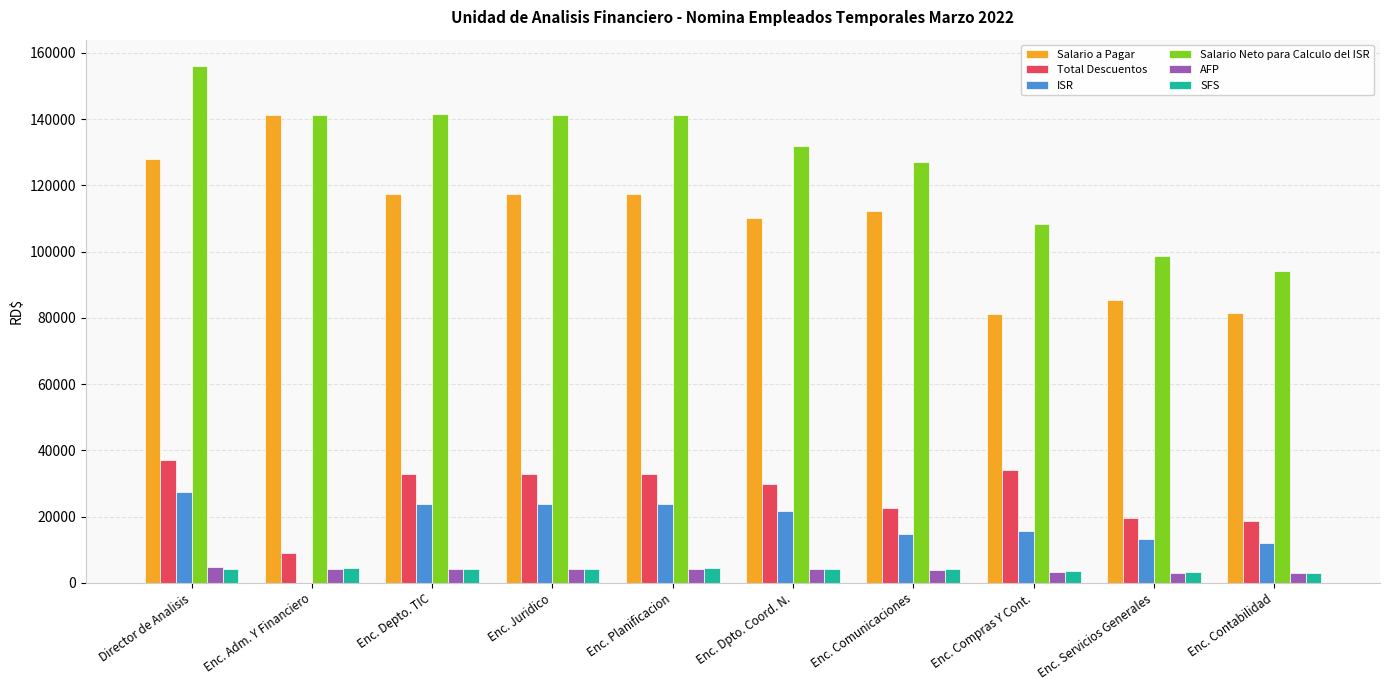

True or false: Salario a Pagar has a value of 117243.4 at Enc. Planificacion.

True